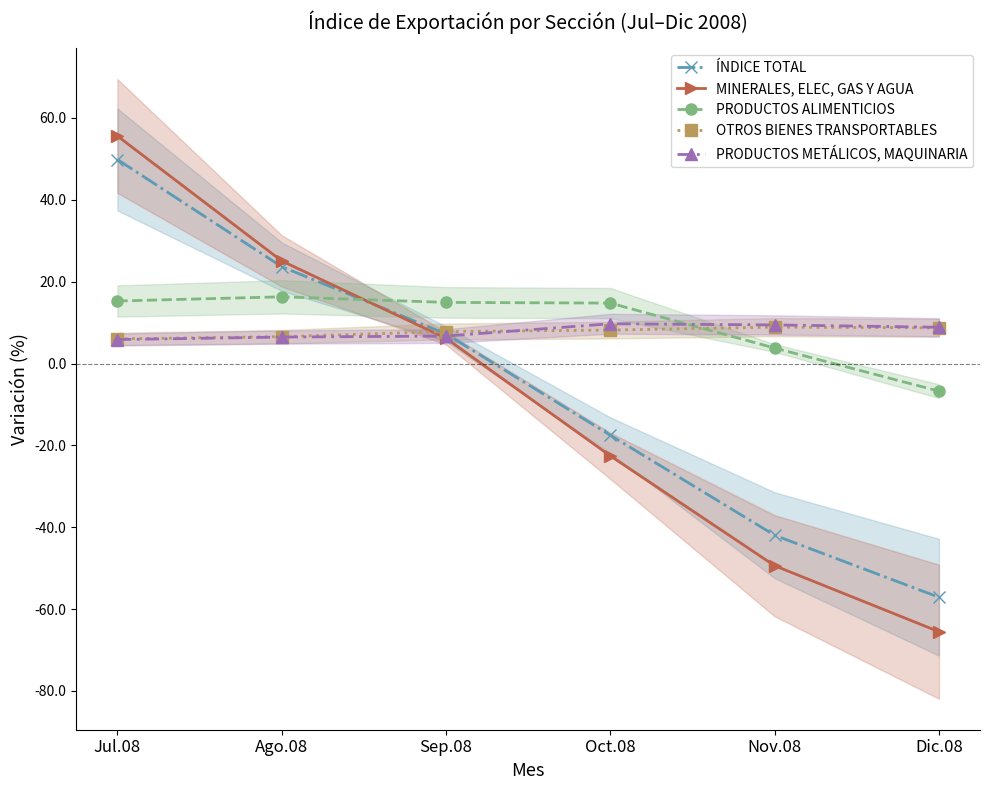

List the labels in order of MINERALES, ELEC, GAS Y AGUA value, smallest first.

Dic.08, Nov.08, Oct.08, Sep.08, Ago.08, Jul.08